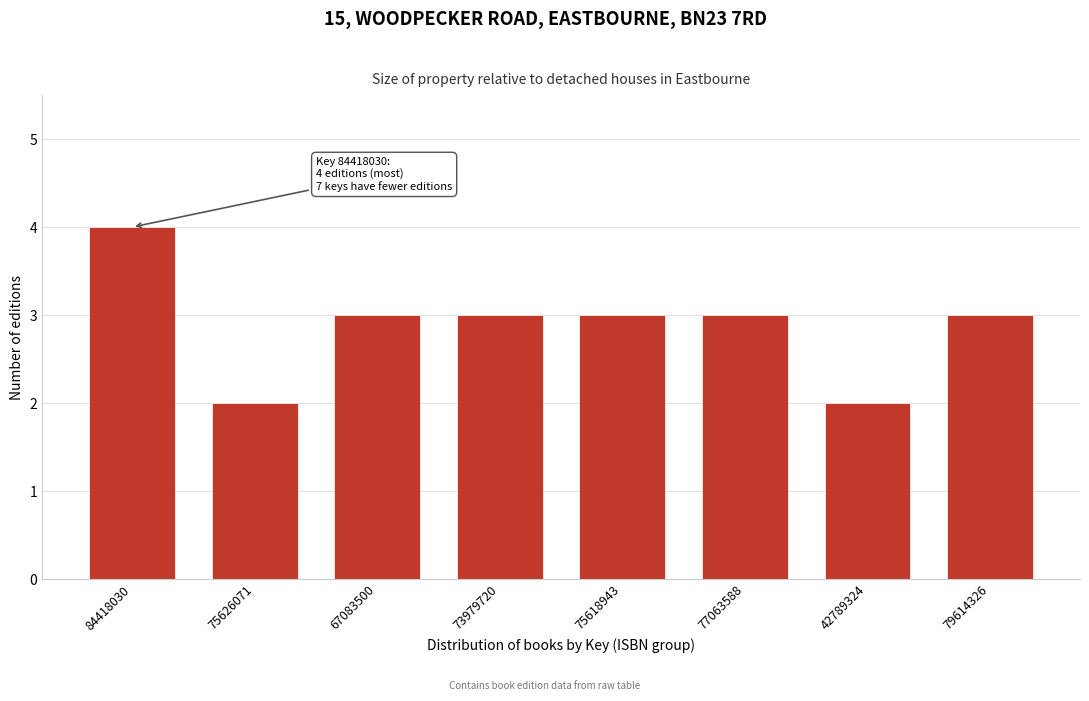

Reading left to right, transcribe all the data shown in this chart.

4	2	3	3	3	3	2	3